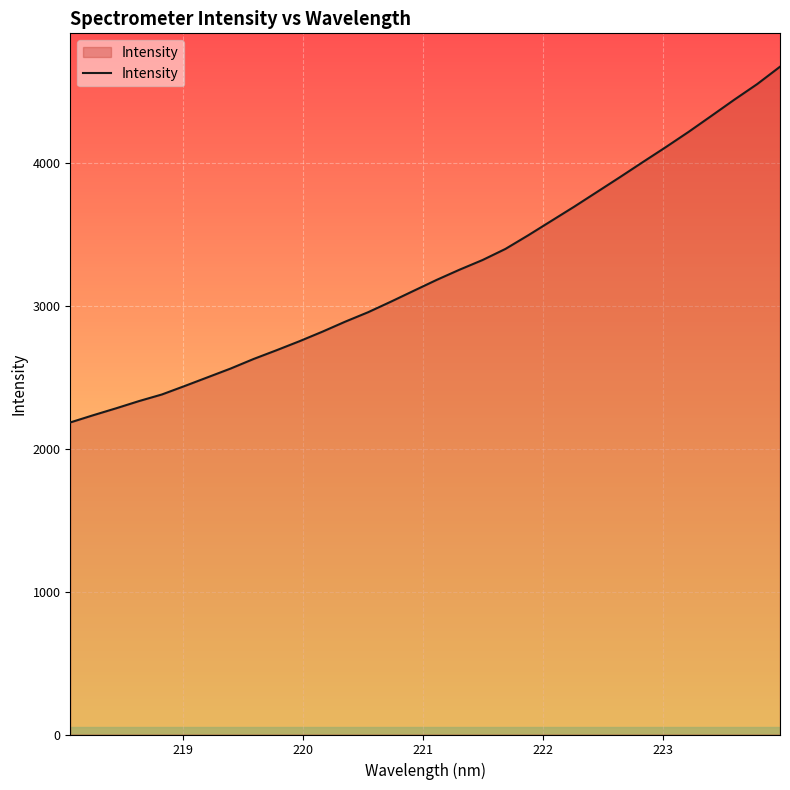

What is the smallest value displayed?

2183.5